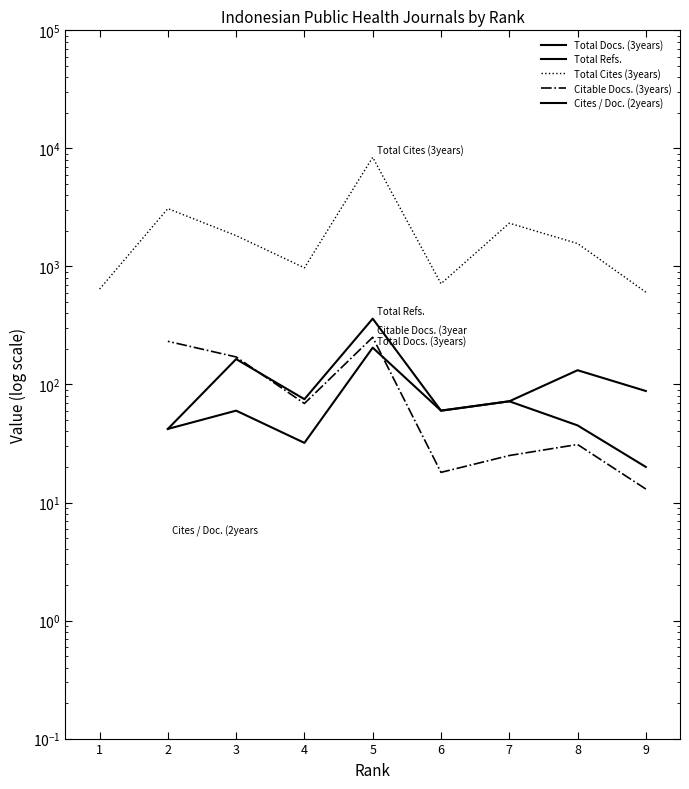

True or false: Total Refs. and Cites / Doc. (2years) cross at least once.

False